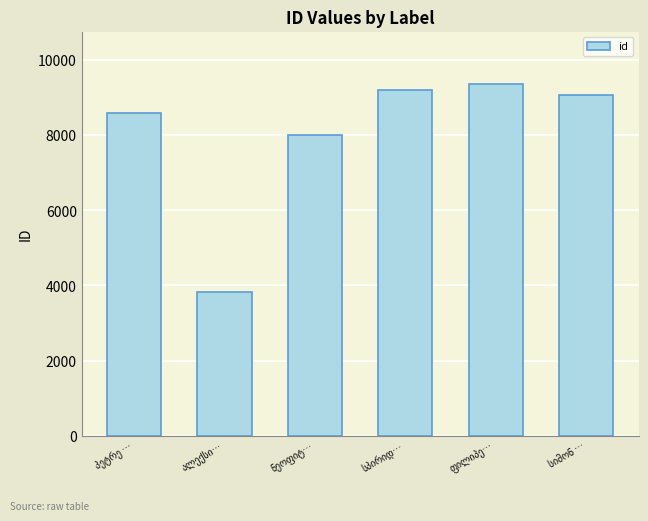

Reading right to left, what are all the values shown in this chart?

9068	9348	9205	7999	3834	8578